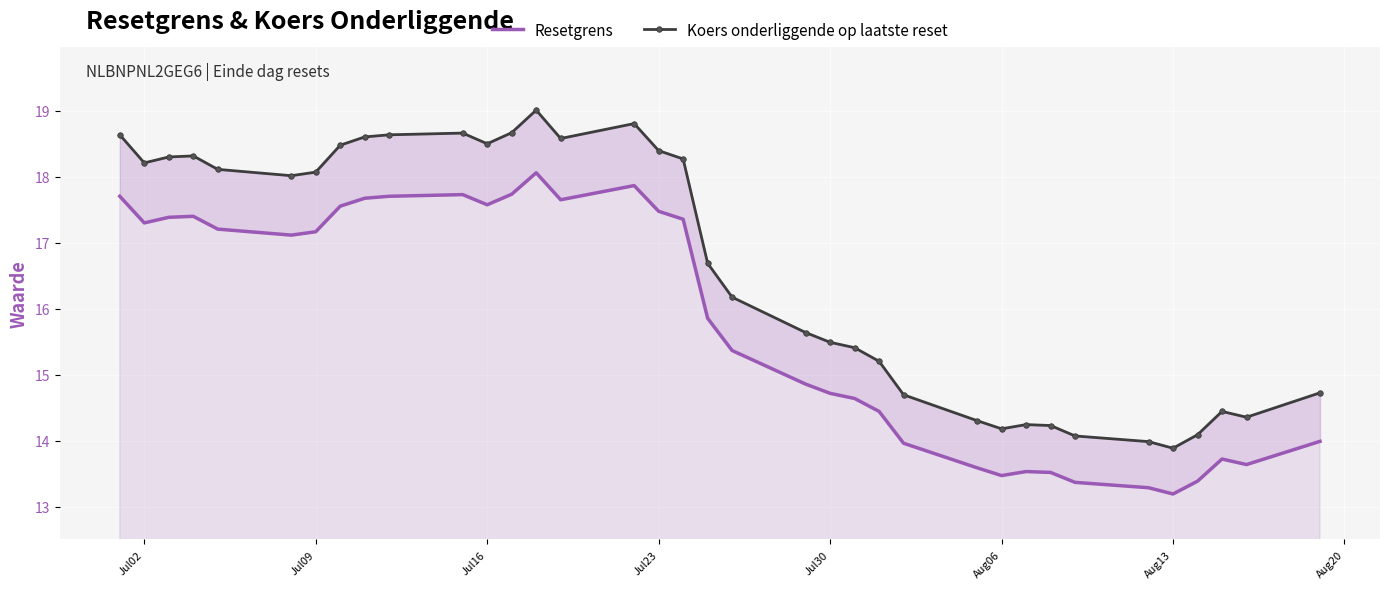

What is the greatest value displayed?

19.0